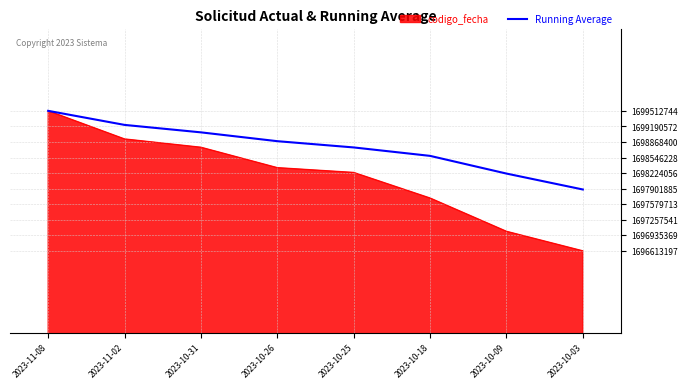

What position from the right is 2023-10-03?

1